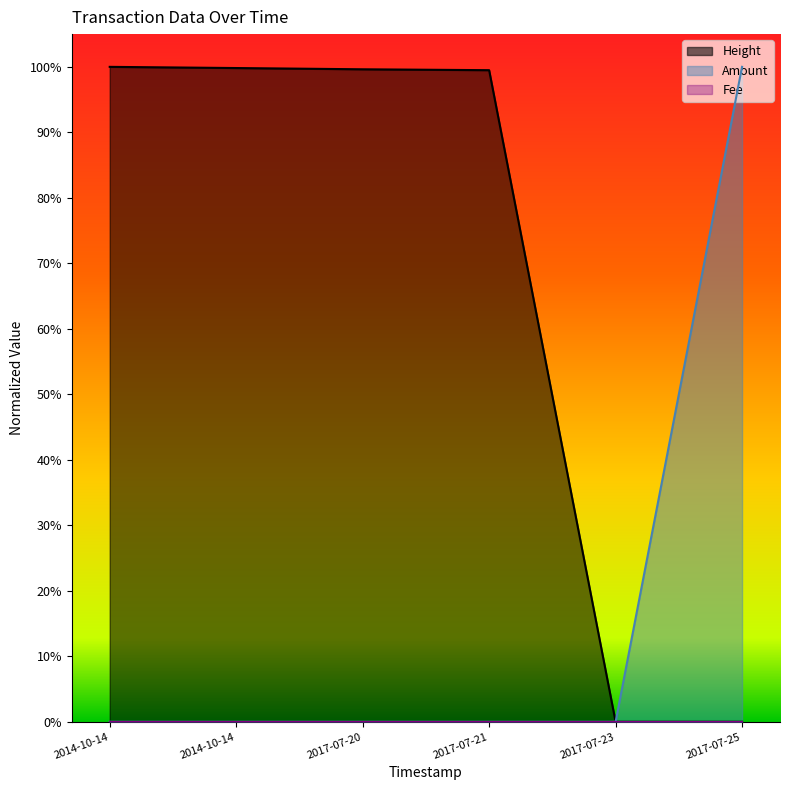

Reading right to left, extract all data points from this chart.

Height: 0.0	0.0	1.0	1.0	1.0	1.0
Amount: 1.0	0.0	0.0	0.0	0.0	0.0